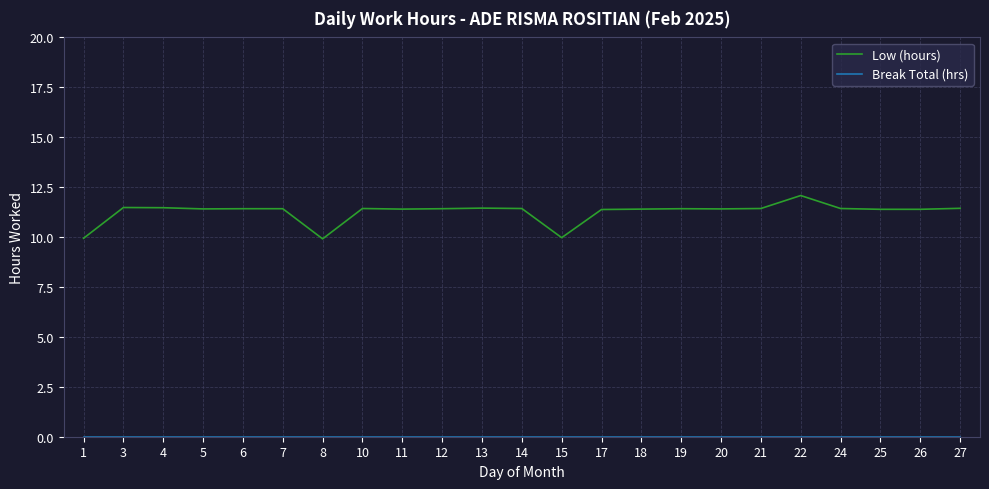

The Low (hours) series shows 10.0 at 15. True or false?

True